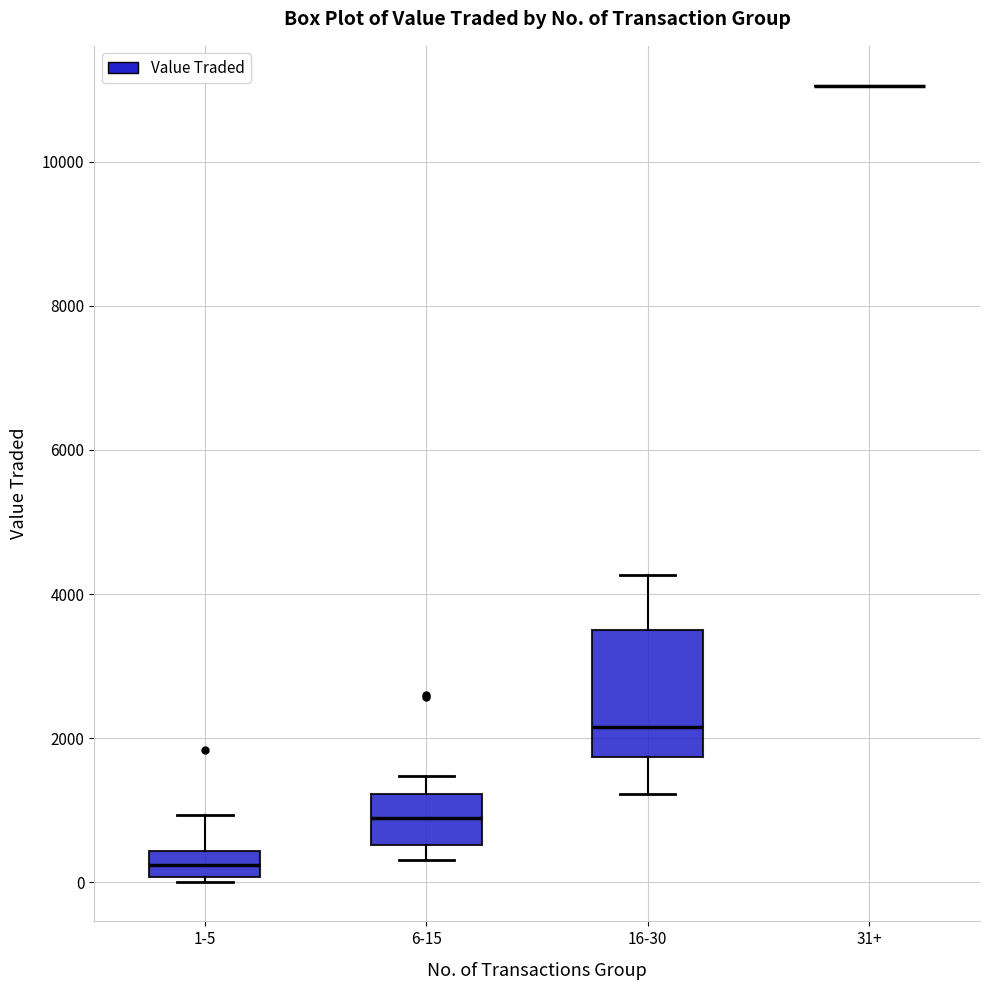

Reading left to right, transcribe this box plot: for each box, give where its median line is, the range the box spans, and where its two whiskers end, as read against the y-axis. The values are not printed on the chart, so give them approximately, as read against the axis.

1-5: median 200, box 0 to 400, whiskers 0 (just below the box's lower edge) to 1000
6-15: median 800, box 600 to 1200, whiskers 400 to 1400
16-30: median 2200, box 1800 to 3600, whiskers 1200 to 4200
31+: box collapsed to a line at 11000, whiskers 11000 to 11000